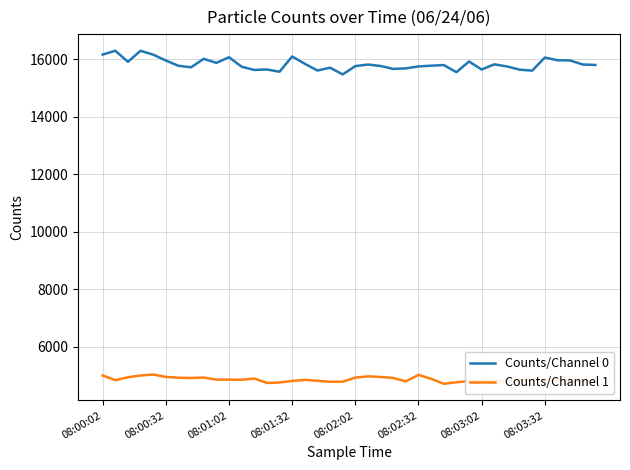

List the series in order of their overall mean, highest first.

Counts/Channel 0, Counts/Channel 1